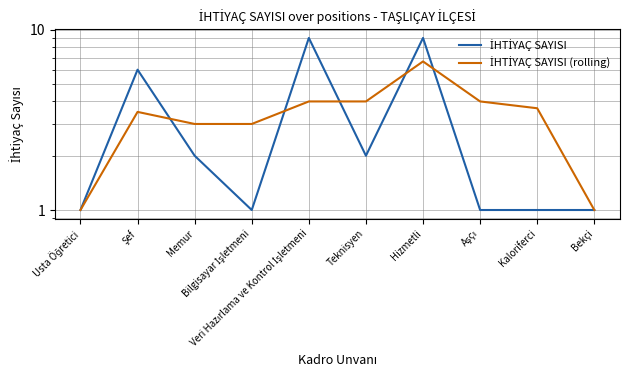

Which series changed the most between Bilgisayar İşletmeni and Teknisyen?

İHTİYAÇ SAYISI